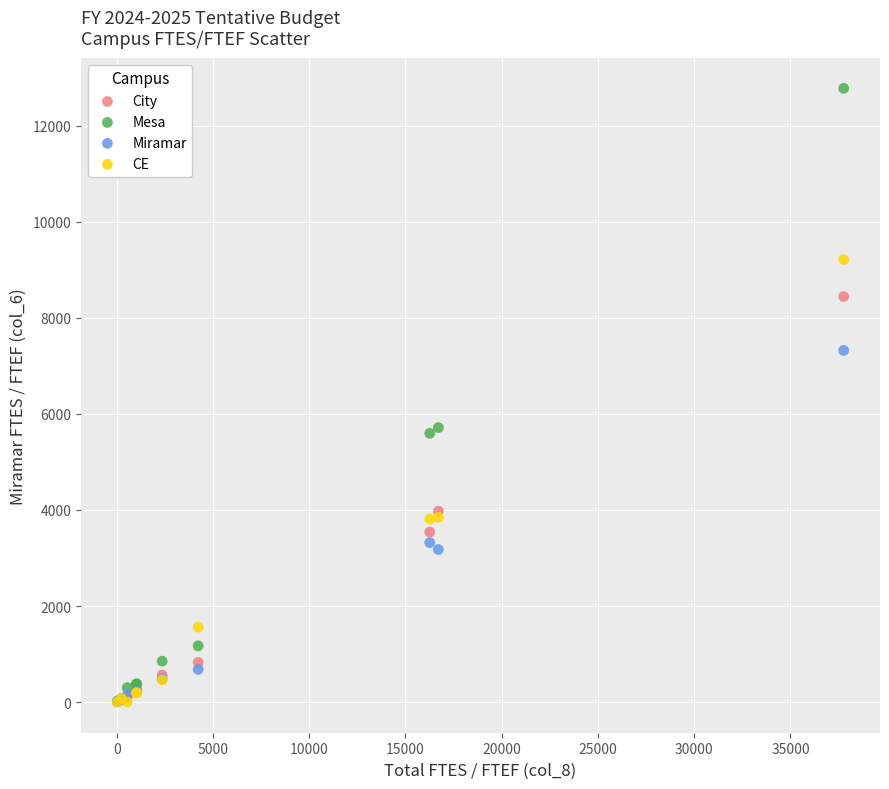

What are all the series names shown in the legend?

City, Mesa, Miramar, CE